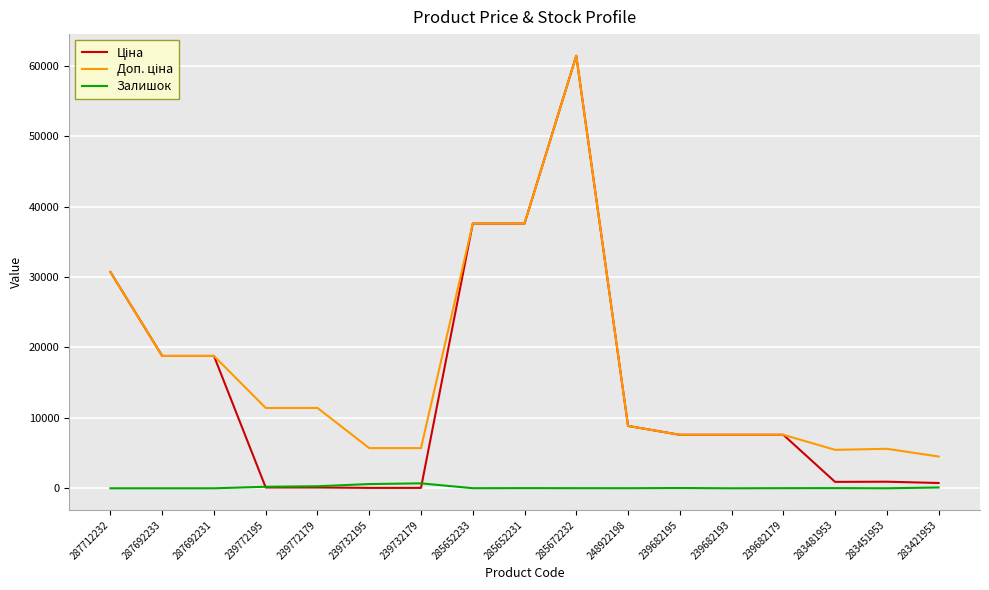

At which category is the sum across all series the highest?

285672232